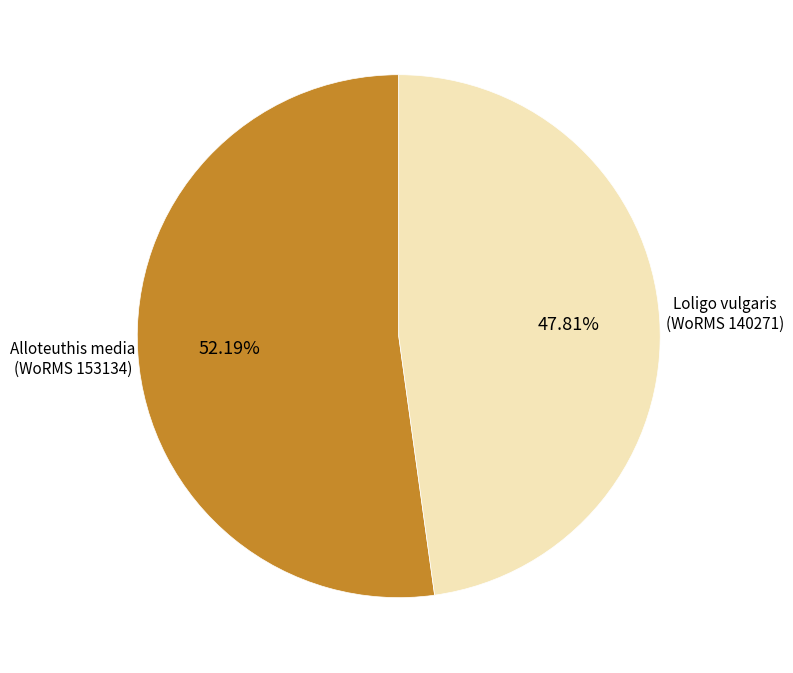

Approximately how many times larger is the value at Loligo vulgaris (WoRMS 140271) compared to Alloteuthis media (WoRMS 153134)?

0.9